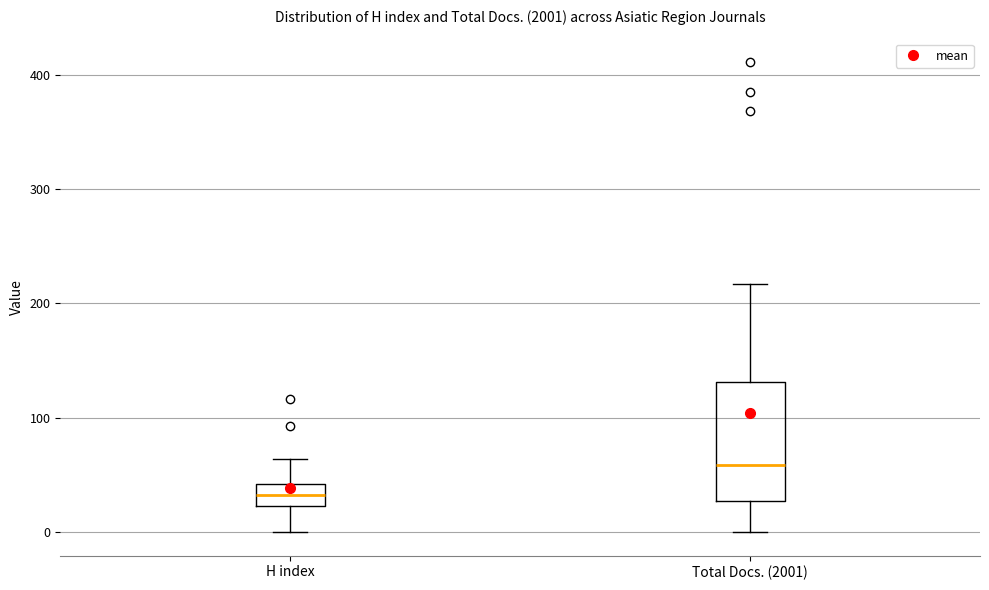

Where is the upper edge of the box for H index on the y-axis? The values are not printed on the chart, so give them approximately, as read against the axis.

40